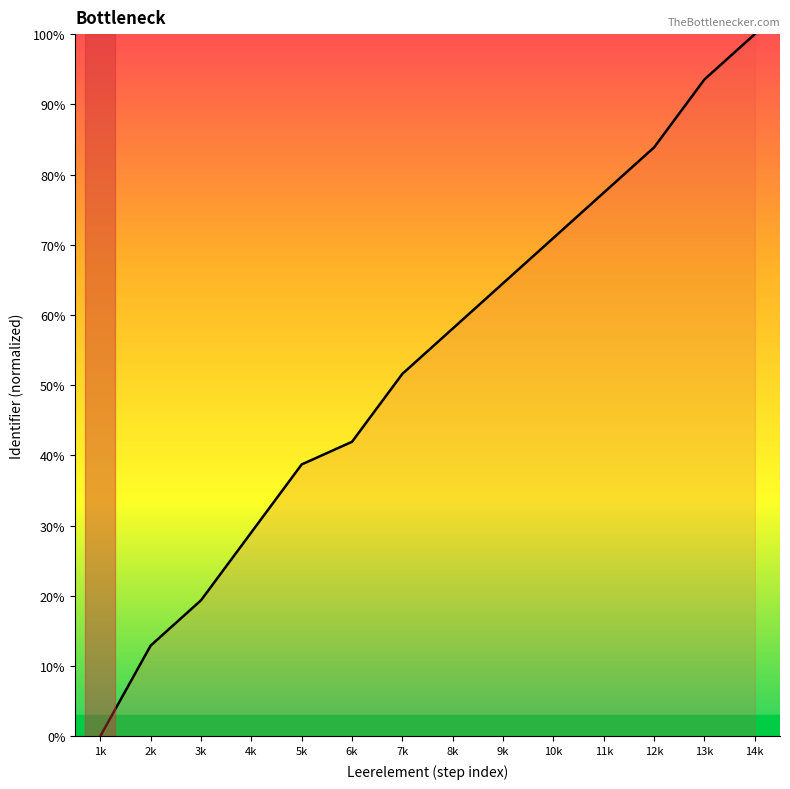

How many lines are shown in the chart?

1